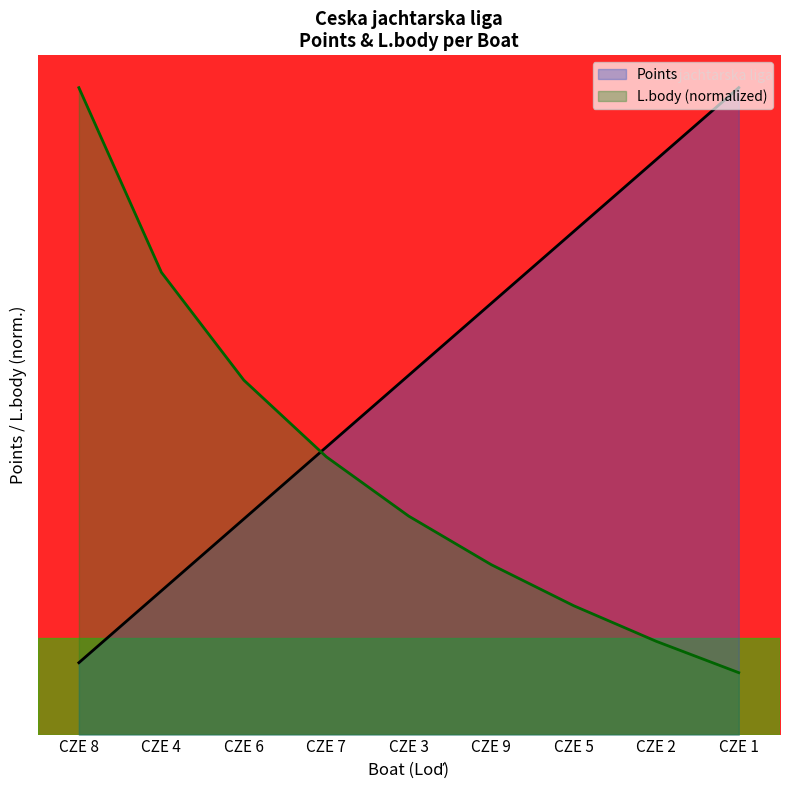

How many lines are shown in the chart?

2